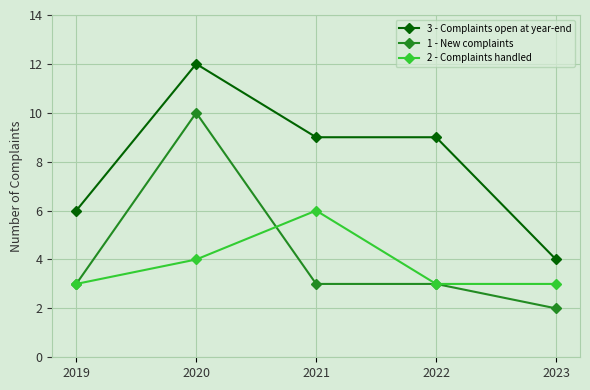

Reading left to right, what are all the values shown in this chart?

3 - Complaints open at year-end: 2019=6	2020=12	2021=9	2022=9	2023=4
1 - New complaints: 2019=3	2020=10	2021=3	2022=3	2023=2
2 - Complaints handled: 2019=3	2020=4	2021=6	2022=3	2023=3